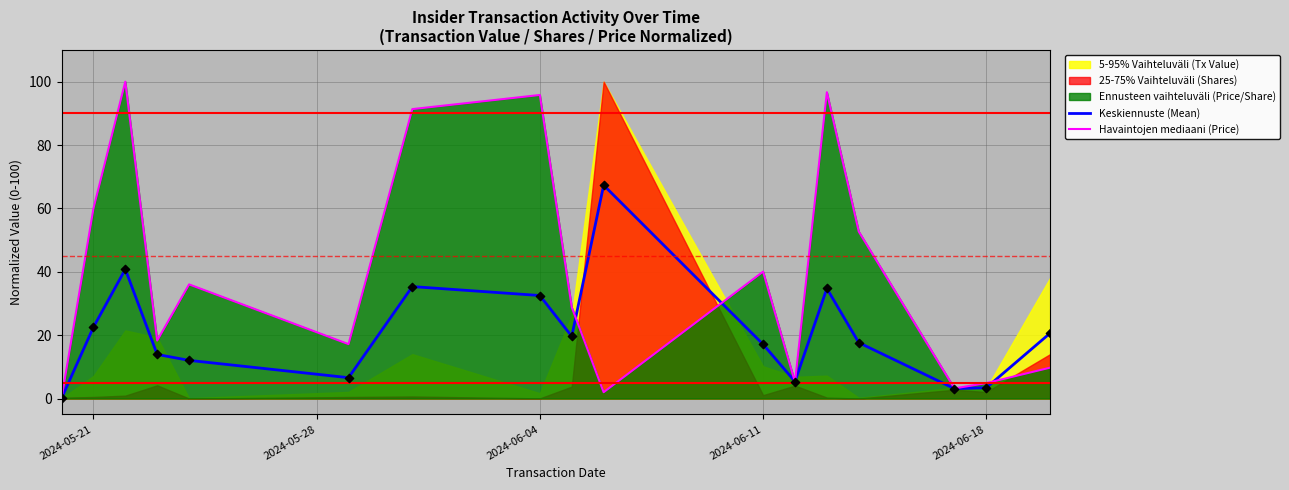

Is it true that Havaintojen mediaani (Price) equals 26.5 at 2024-06-11?

False